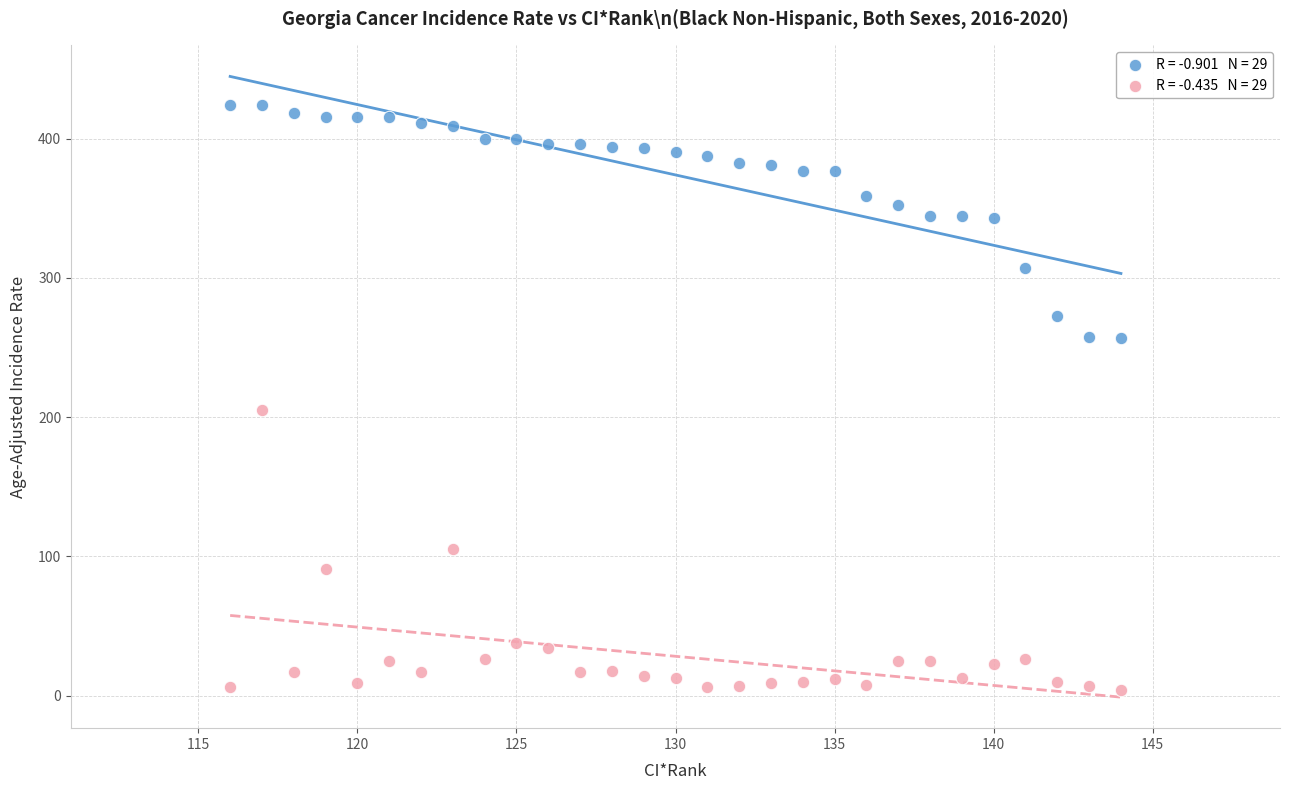

Across all series, what Y value is closest to 214?

205.0